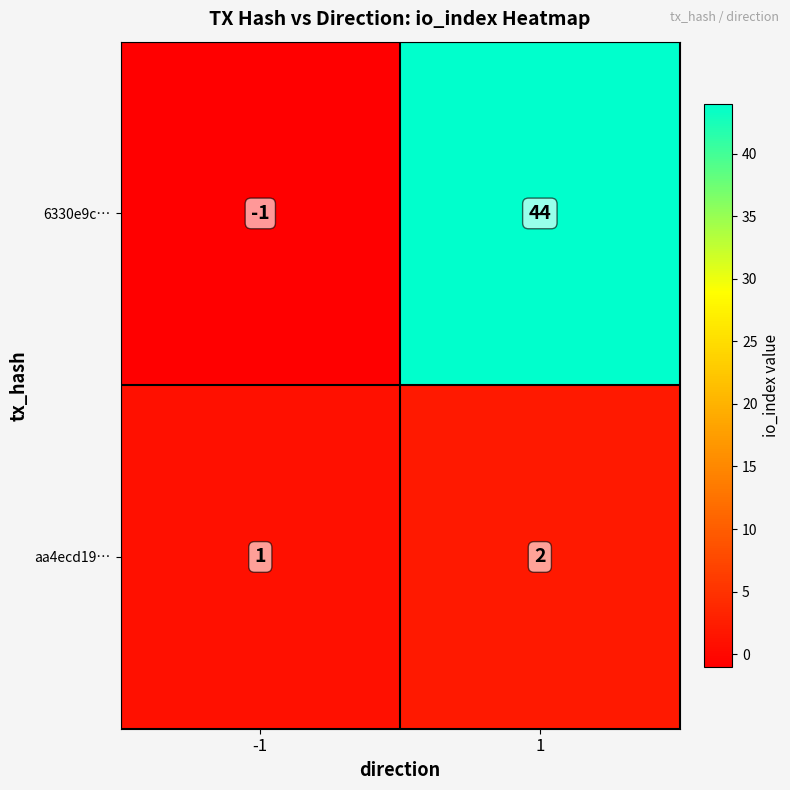

Reading right to left, extract all data points from this chart.

6330e9c…: 44	-1
aa4ecd19…: 2	1